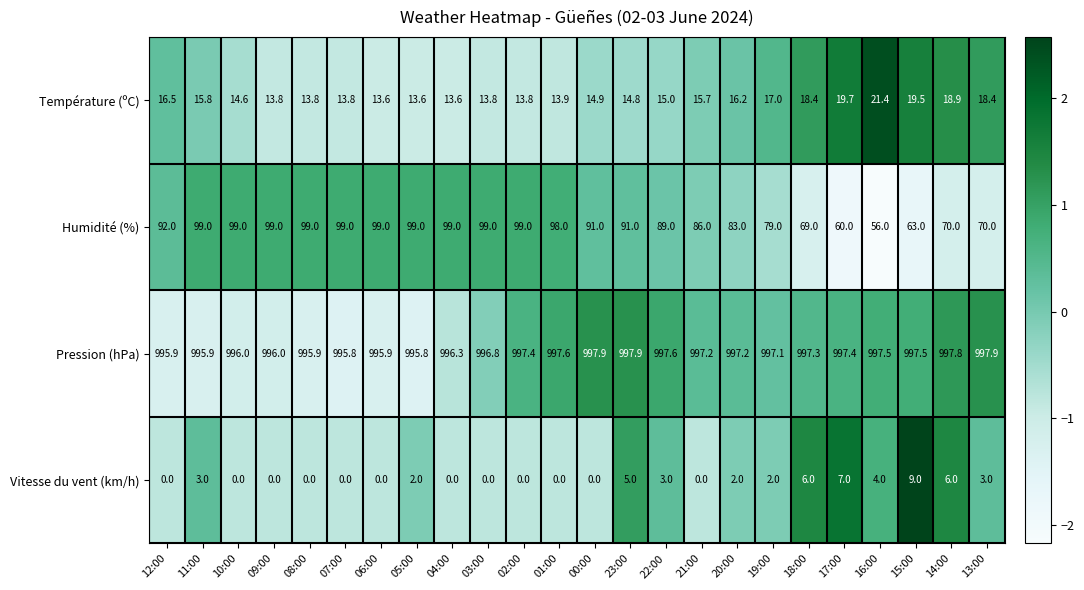

Which series has the largest range (max minus min)?

Humidité (%)